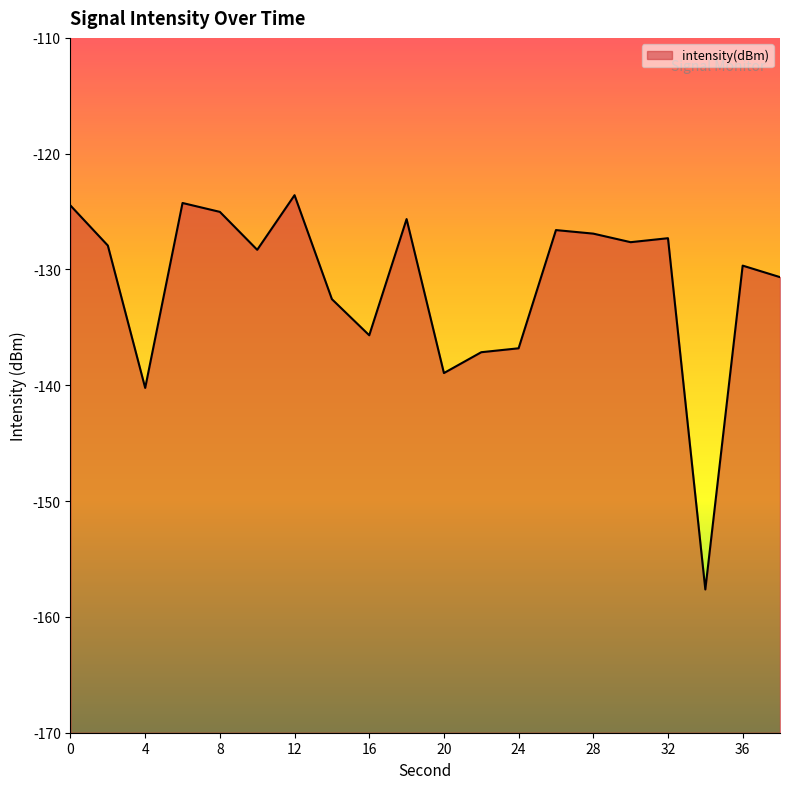

How many data points are less than -127?

13